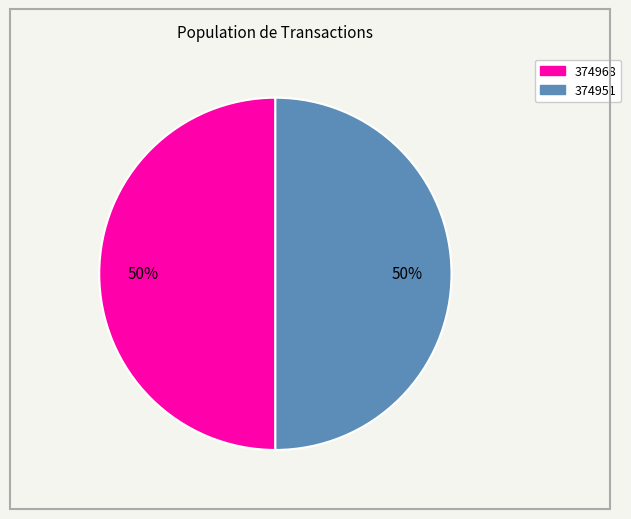

How many slices are in this pie chart?

2